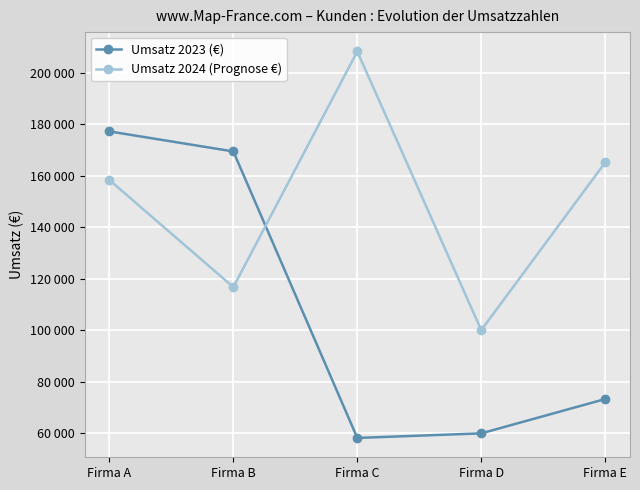

Which label corresponds to the largest value in the chart?

Firma C